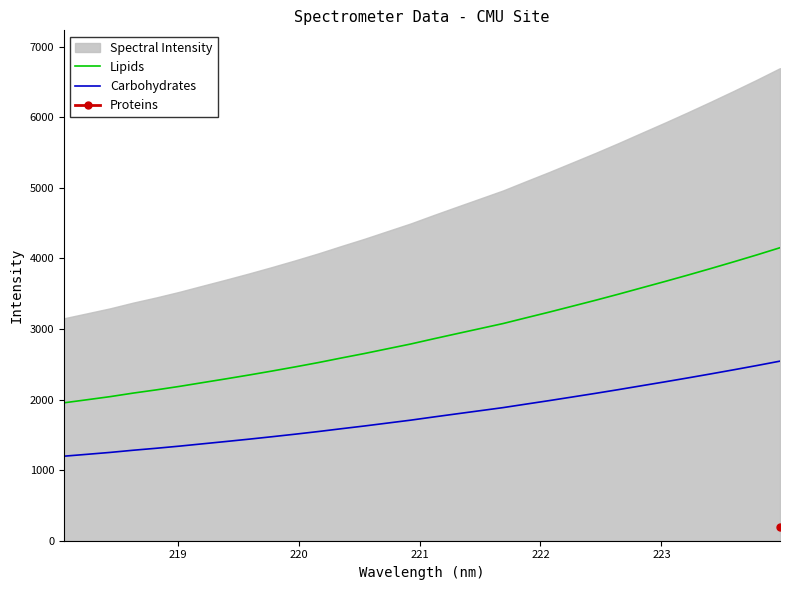

What is the highest value of the Lipids series?

4150.9